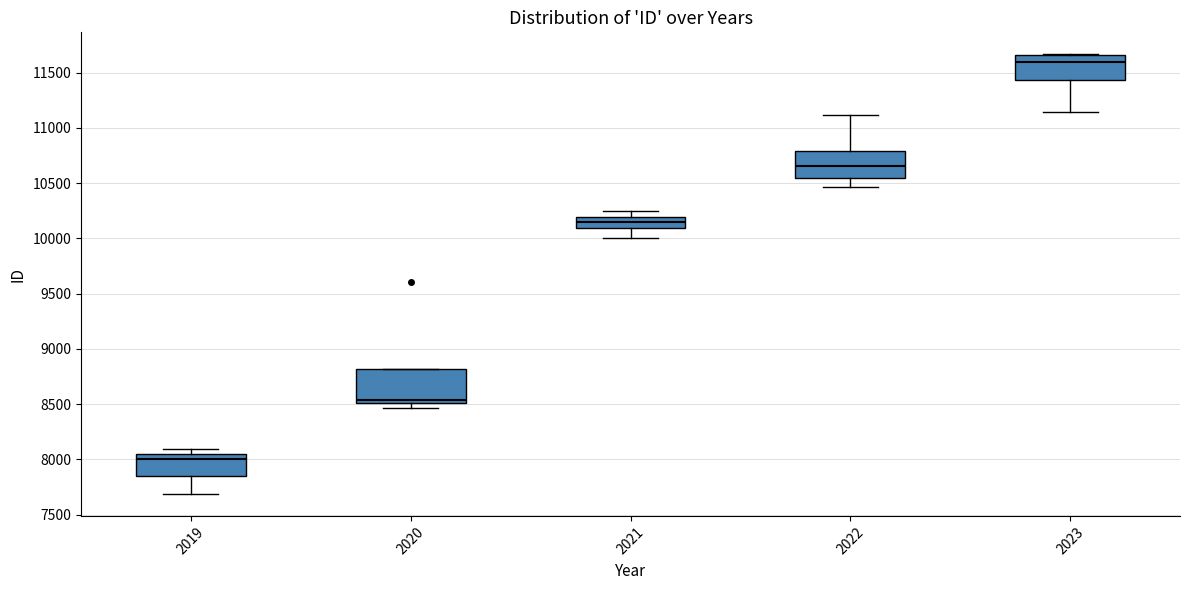

Reading left to right, transcribe this box plot: for each box, give where its median line is, the range the box spans, and where its two whiskers end, as read against the y-axis. The values are not printed on the chart, so give them approximately, as read against the axis.

2019: median 8000, box 7850 to 8050, whiskers 7700 to 8100
2020: median 8550, box 8500 to 8800, whiskers 8450 to 8800
2021: median 10150, box 10100 to 10200, whiskers 10000 to 10250
2022: median 10650, box 10550 to 10800, whiskers 10450 to 11100
2023: median 11600, box 11450 to 11650, whiskers 11150 to 11650